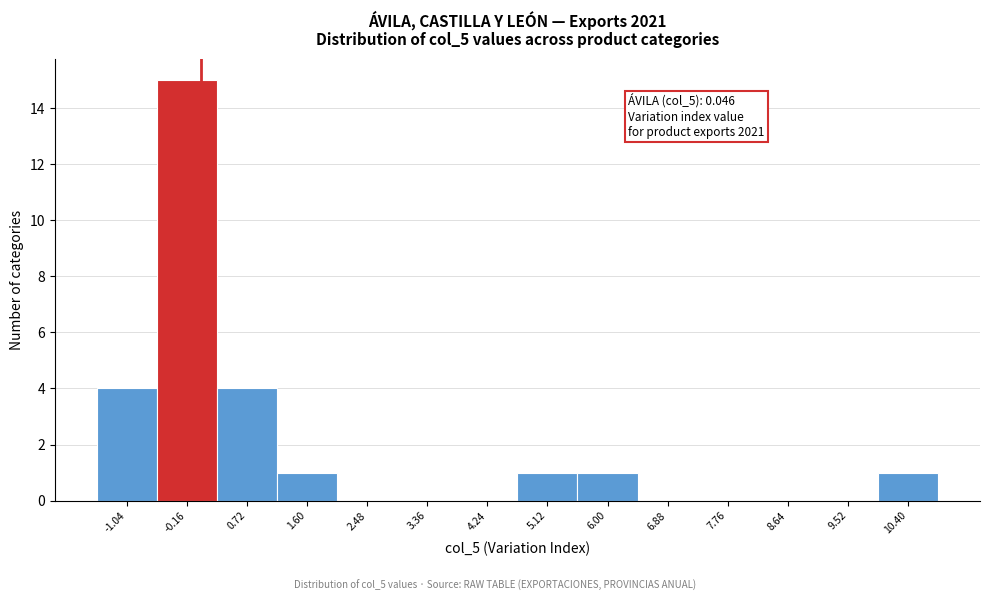

Over which range of the x-axis is the bar tallest?

-0.6 to 0.3